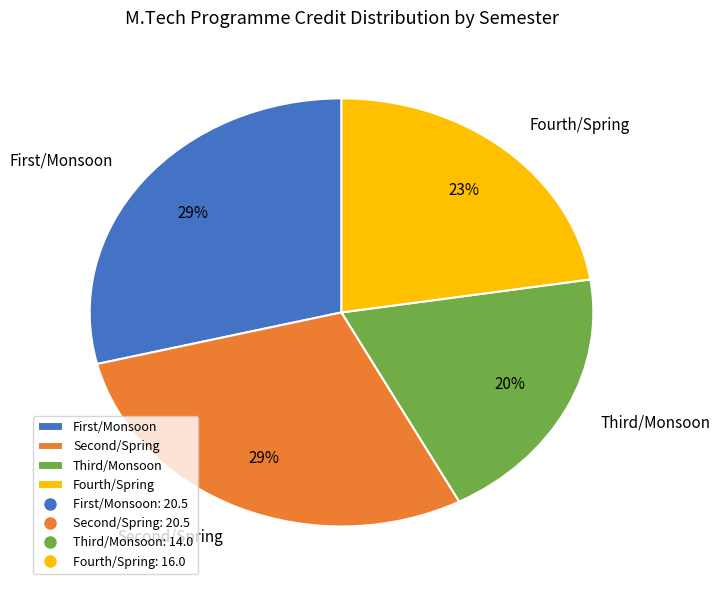

Which category has the smallest portion of the pie?

Third/Monsoon